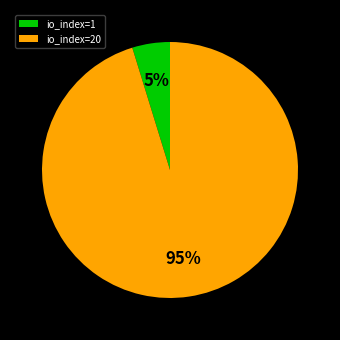

To the nearest percent, what is the combined percentage of io_index=1 and io_index=20?

100%